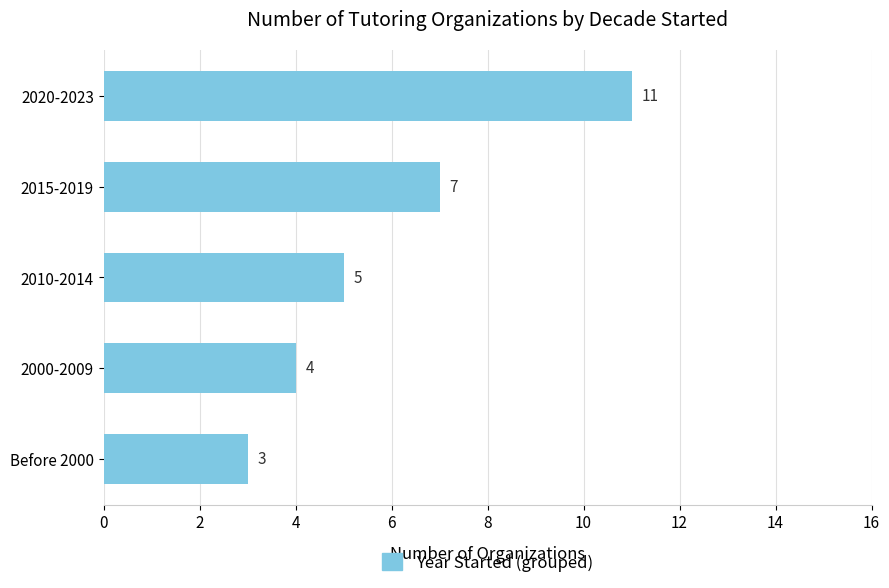

True or false: the data shows 3 at Before 2000.

True